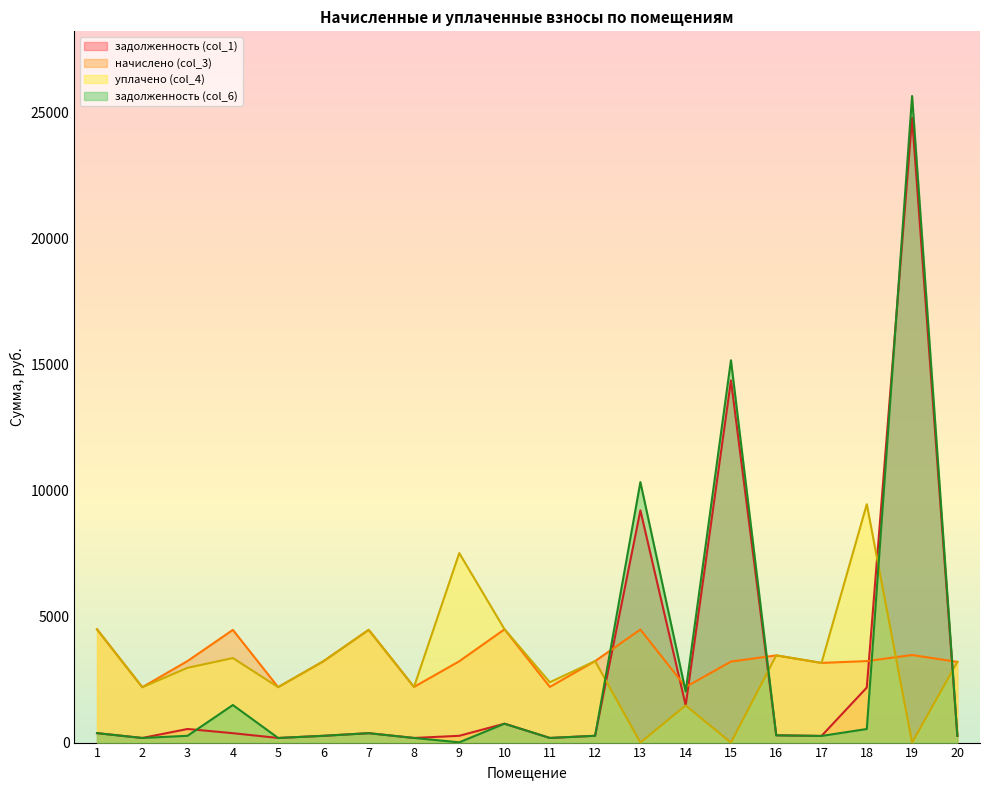

How many interior local peaks does the задолженность (col_1) series have?

6